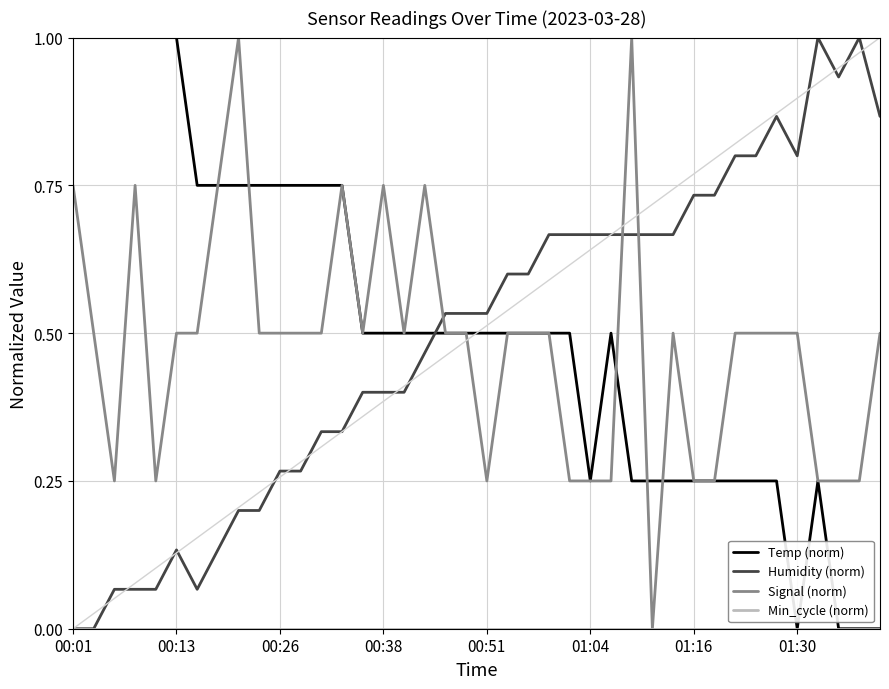

How many intersections are there between Temp (norm) and Humidity (norm)?

1